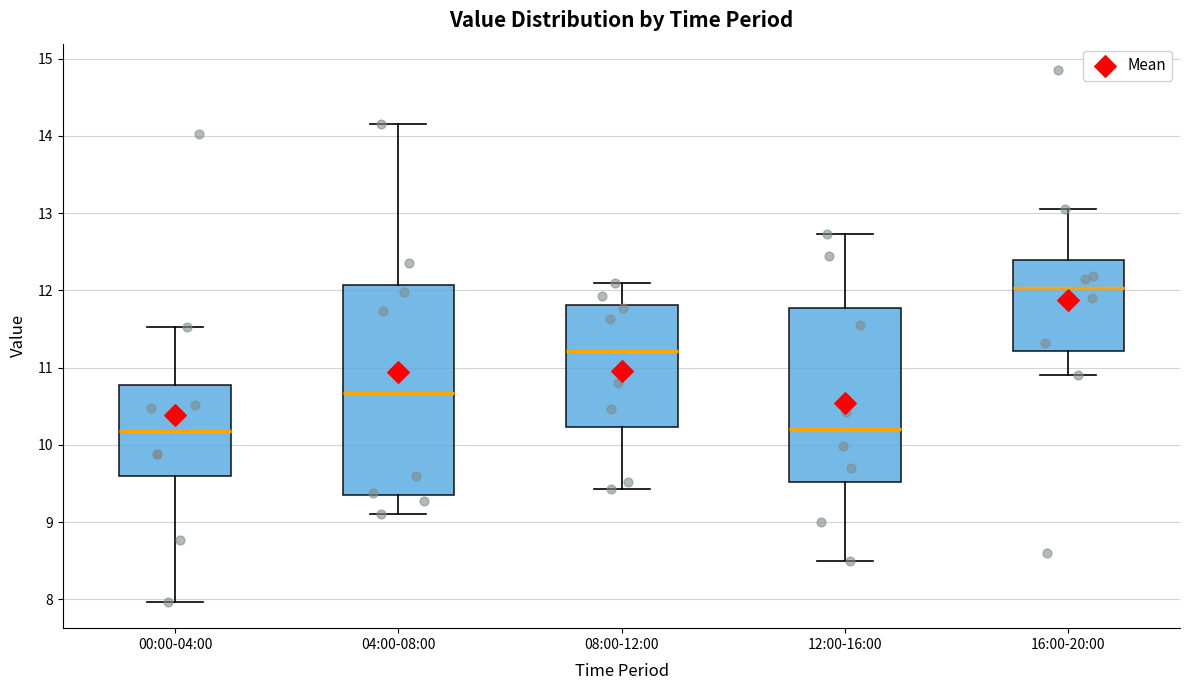

Reading left to right, transcribe this box plot: for each box, give where its median line is, the range the box spans, and where its two whiskers end, as read against the y-axis. The values are not printed on the chart, so give them approximately, as read against the axis.

00:00-04:00: median 10.2, box 9.6 to 10.8, whiskers 8.0 to 11.5
04:00-08:00: median 10.7, box 9.4 to 12.1, whiskers 9.1 to 14.2
08:00-12:00: median 11.2, box 10.2 to 11.8, whiskers 9.4 to 12.1
12:00-16:00: median 10.2, box 9.5 to 11.8, whiskers 8.5 to 12.7
16:00-20:00: median 12.0, box 11.2 to 12.4, whiskers 10.9 to 13.1